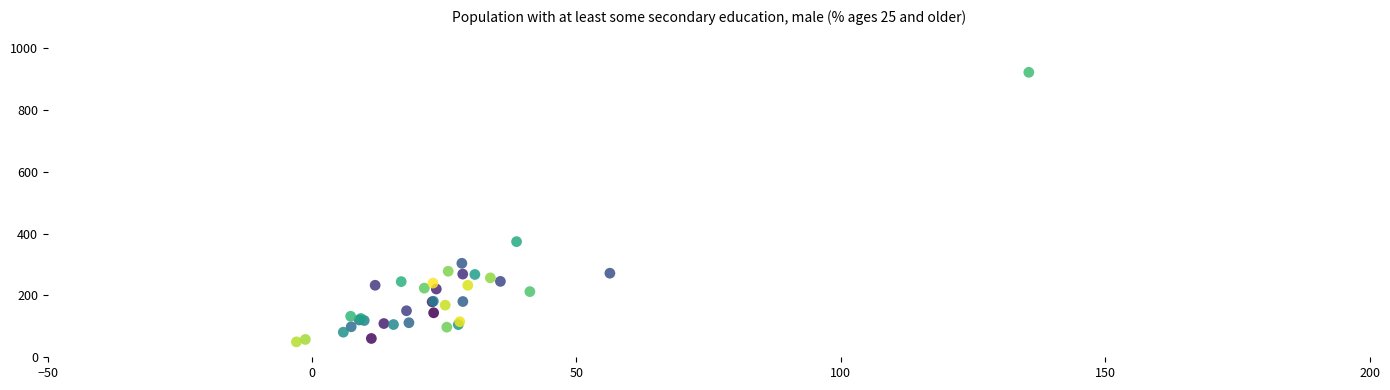

What Y value in the scatter plot is closest to 486?

374.3